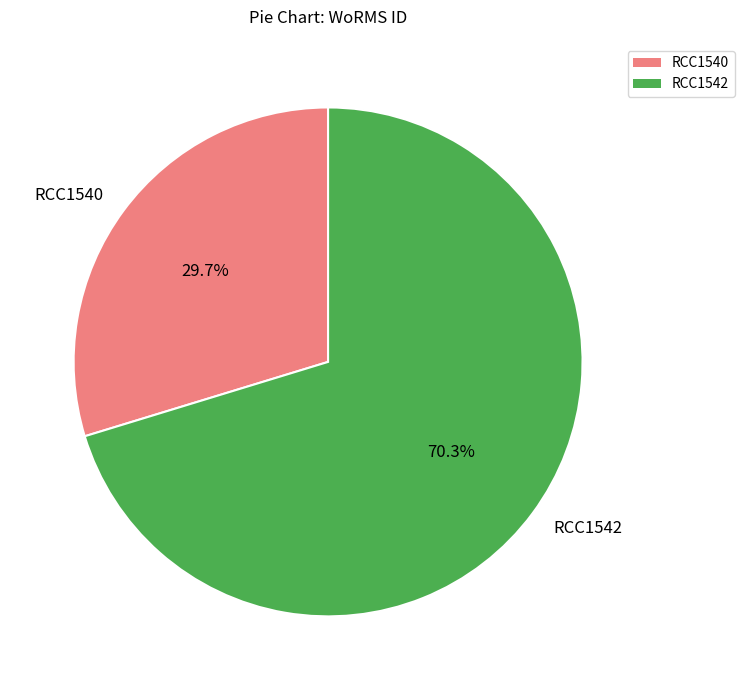

To the nearest percent, what is the combined percentage of RCC1540 and RCC1542?

100%